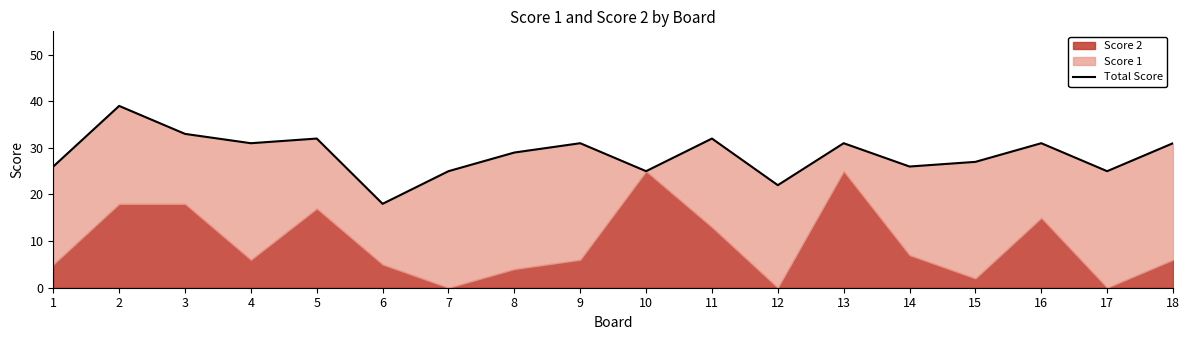

Reading left to right, extract all data points from this chart.

26	39	33	31	32	18	25	29	31	25	32	22	31	26	27	31	25	31